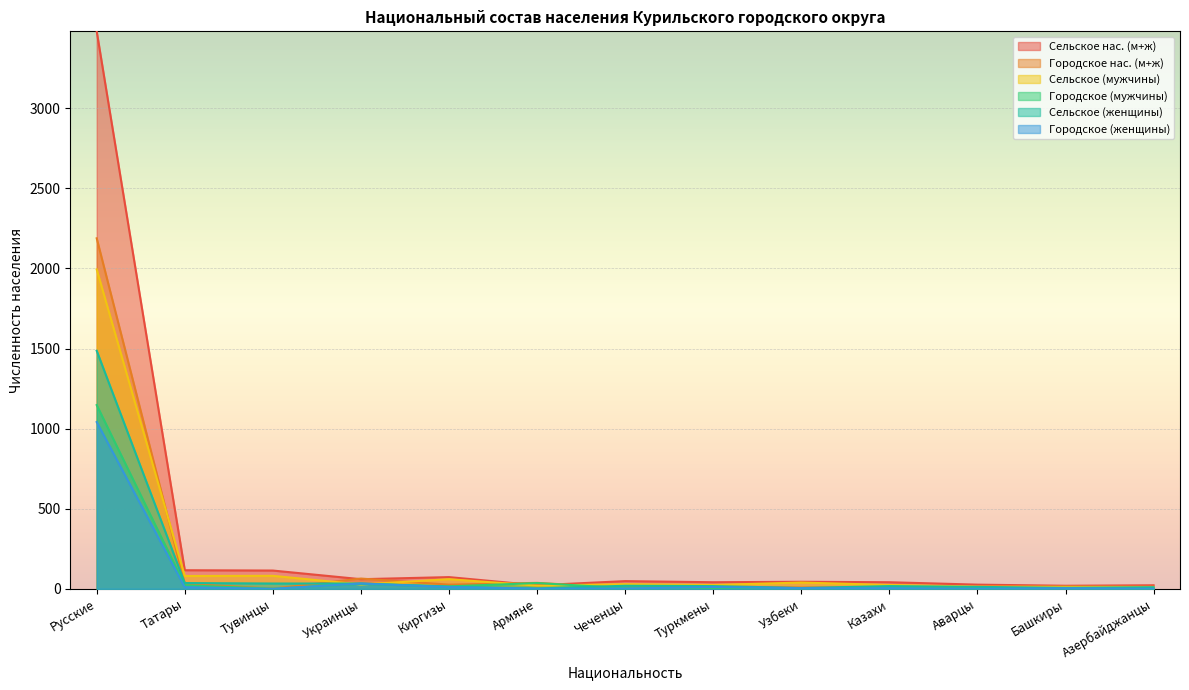

Reading right to left, extract all data points from this chart.

Сельское нас. (м+ж): Азербайджанцы=22	Башкиры=19	Аварцы=26	Казахи=41	Узбеки=44	Туркмены=41	Чеченцы=48	Армяне=22	Киргизы=73	Украинцы=60	Тувинцы=114	Татары=116	Русские=3480
Городское нас. (м+ж): Азербайджанцы=2	Башкиры=9	Аварцы=2	Казахи=10	Узбеки=8	Туркмены=14	Чеченцы=6	Армяне=37	Киргизы=26	Украинцы=64	Тувинцы=1	Татары=32	Русские=2188
Сельское (мужчины): Азербайджанцы=12	Башкиры=13	Аварцы=14	Казахи=24	Узбеки=39	Туркмены=24	Чеченцы=29	Армяне=20	Киргизы=60	Украинцы=27	Тувинцы=81	Татары=80	Русские=1994
Городское (мужчины): Азербайджанцы=2	Башкиры=5	Аварцы=2	Казахи=6	Узбеки=4	Туркмены=3	Чеченцы=4	Армяне=36	Киргизы=15	Украинцы=31	Тувинцы=1	Татары=22	Русские=1147
Сельское (женщины): Азербайджанцы=10	Башкиры=6	Аварцы=12	Казахи=17	Узбеки=5	Туркмены=17	Чеченцы=19	Армяне=2	Киргизы=13	Украинцы=33	Тувинцы=33	Татары=36	Русские=1486
Городское (женщины): Азербайджанцы=0	Башкиры=4	Аварцы=0	Казахи=4	Узбеки=4	Туркмены=11	Чеченцы=2	Армяне=1	Киргизы=11	Украинцы=33	Тувинцы=0	Татары=10	Русские=1041